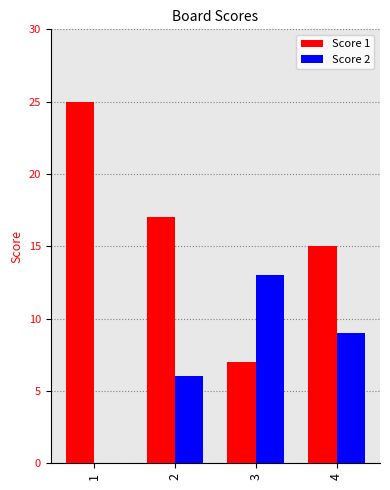

Is the value of Score 1 at 3 greater than the value of Score 2 at 1?

Yes